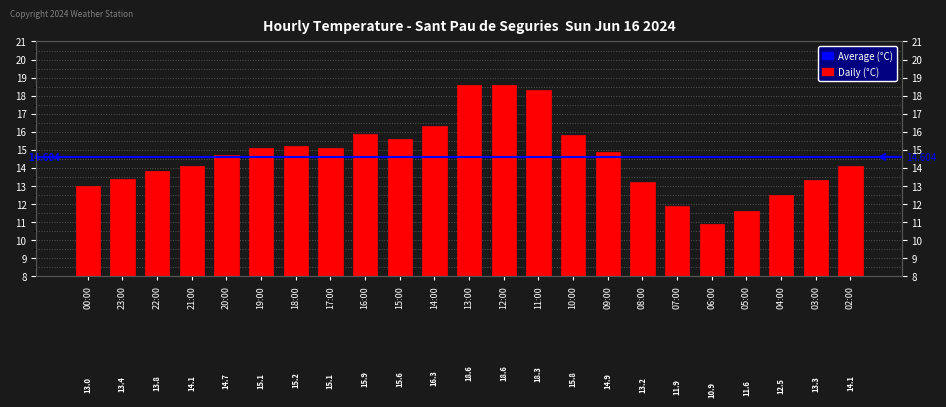

Which label corresponds to the largest value in the chart?

13:00